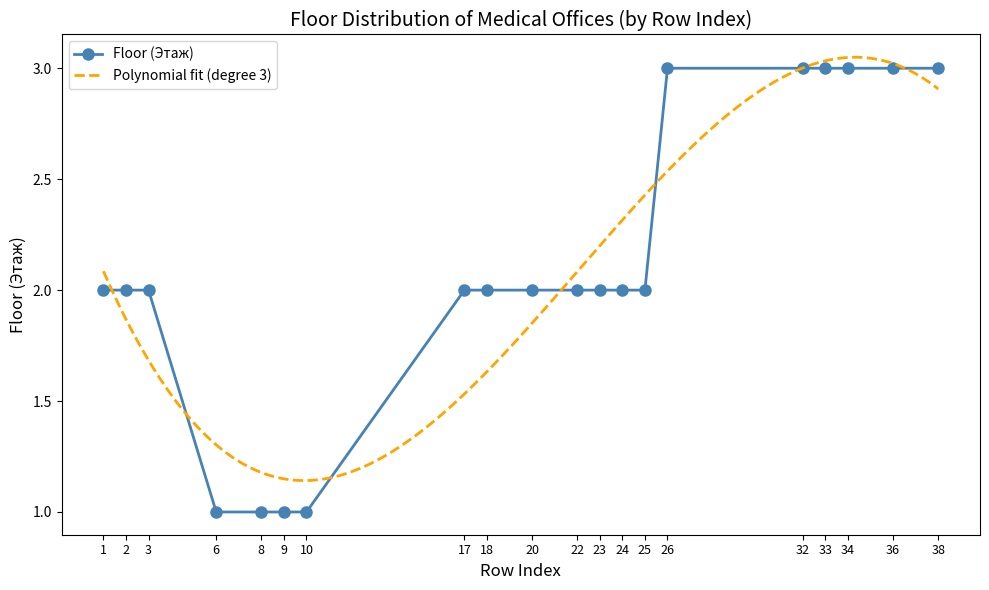

What is the value of the 13th point from the left?

2